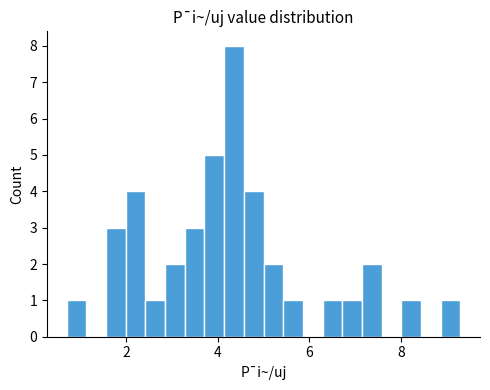

Around what value on the x-axis is the tallest bar? Give the approximate position of its centre, as read against the axis.

4.4